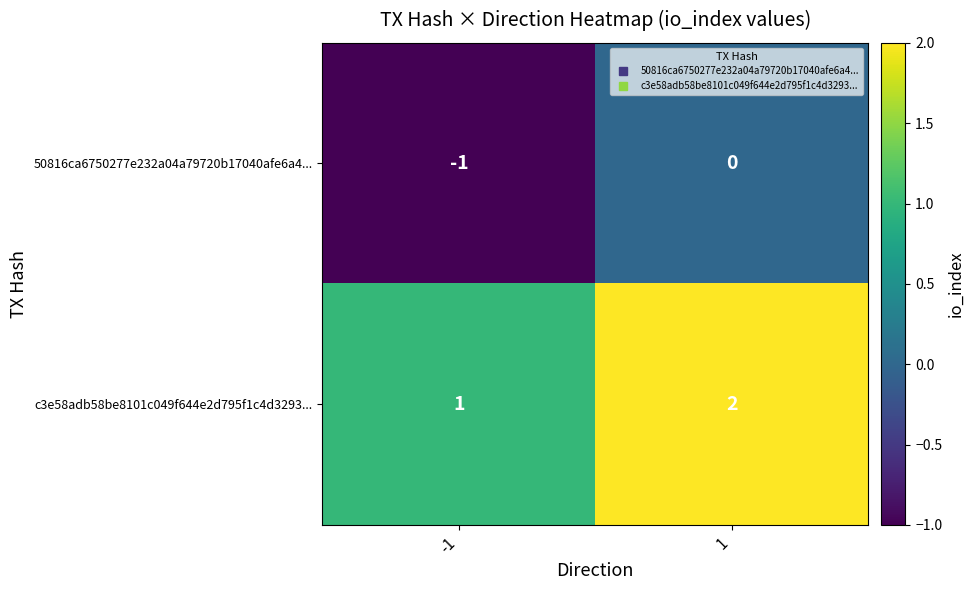

Which series has the largest total across all categories?

c3e58adb58be8101c049f644e2d795f1c4d3293...